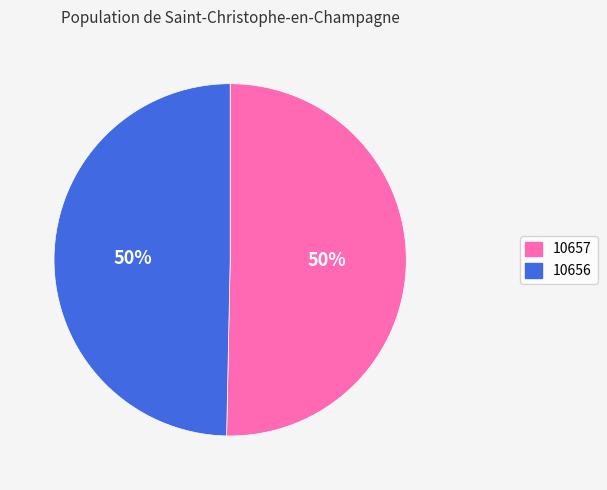

What is the ratio of the value at 10656 to the value at 10657?

1.0